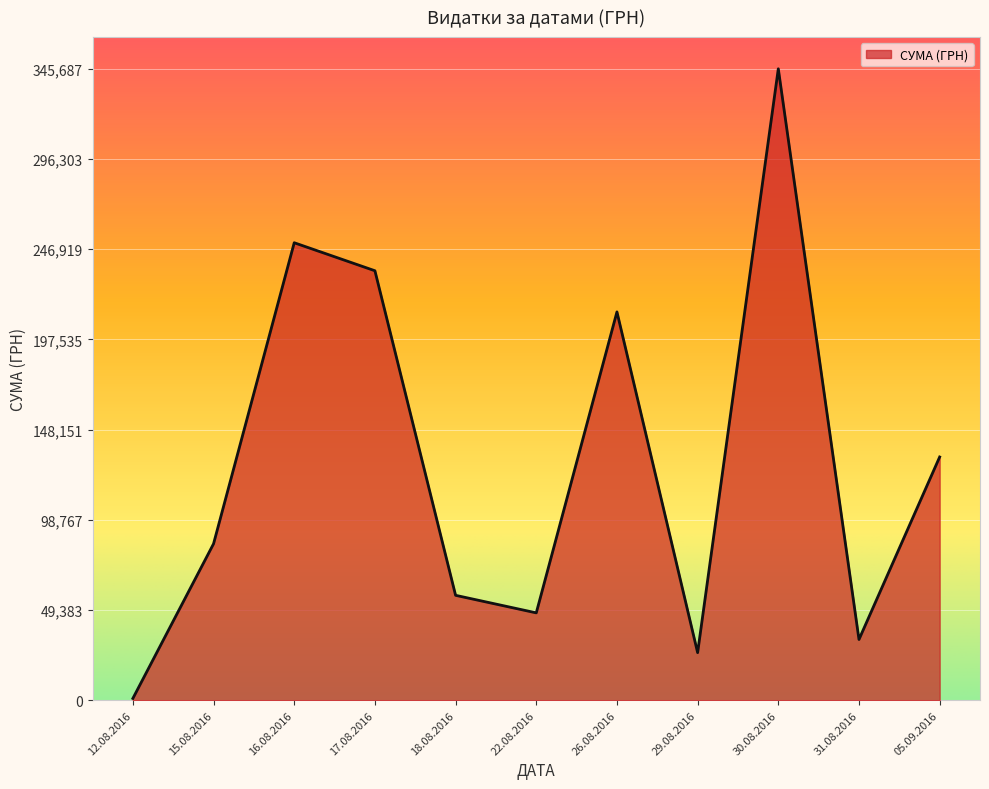

True or false: there are more than 1 points higher than both neighbors.

True